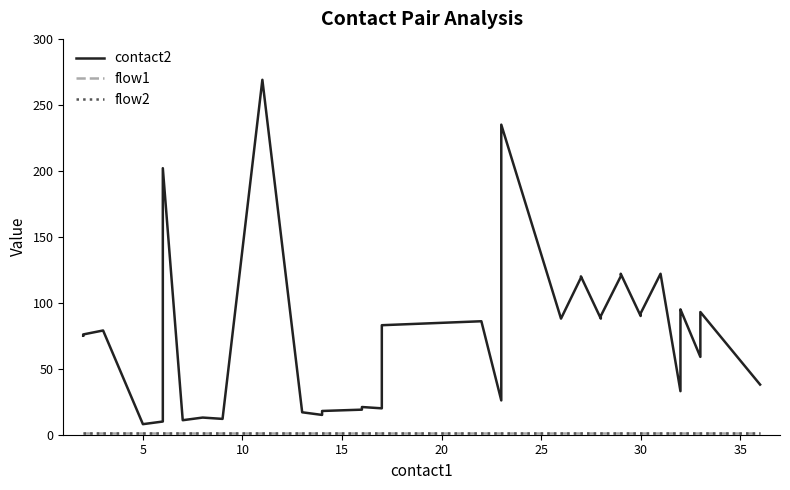

True or false: contact2 and flow2 intersect in this chart.

False